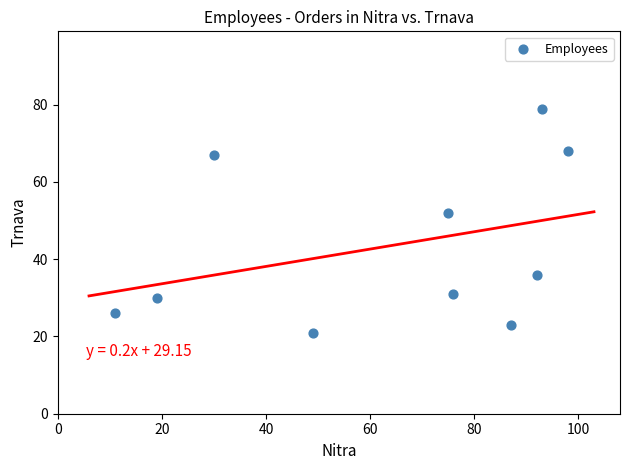

What is the average Y value?

43